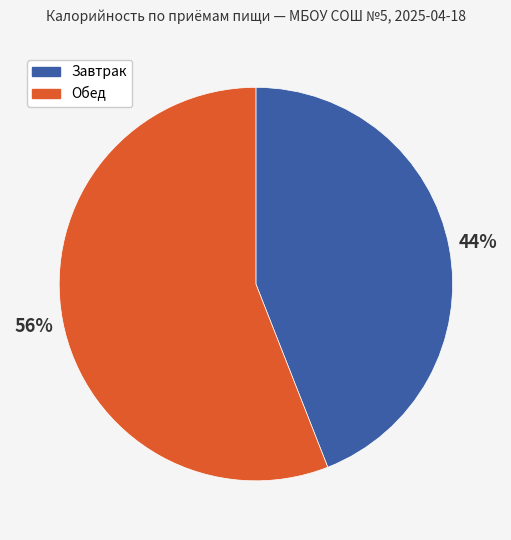

What percentage is the Завтрак slice, to the nearest percent?

44%